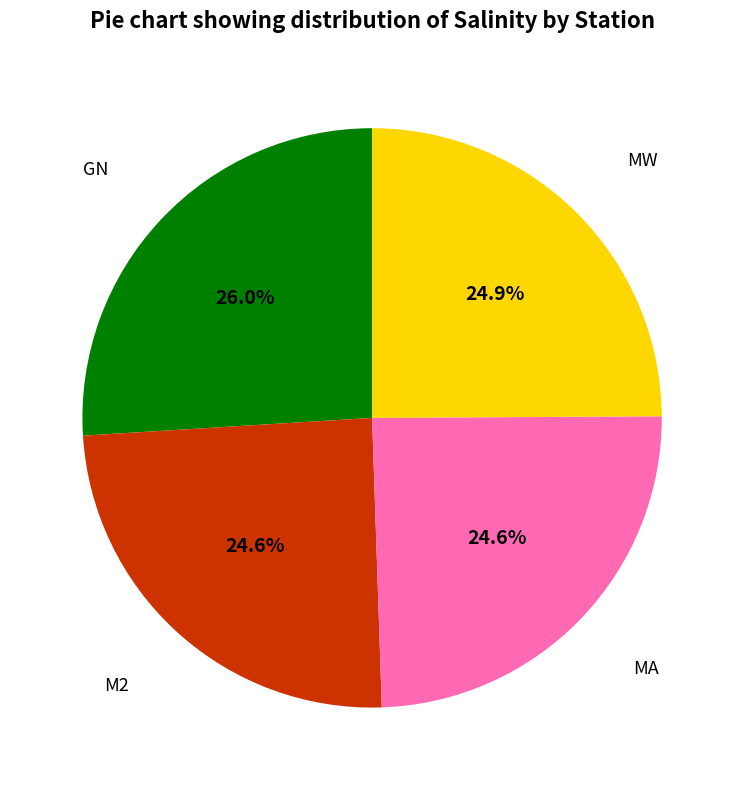

Is there any slice that represents more than half of the pie?

No